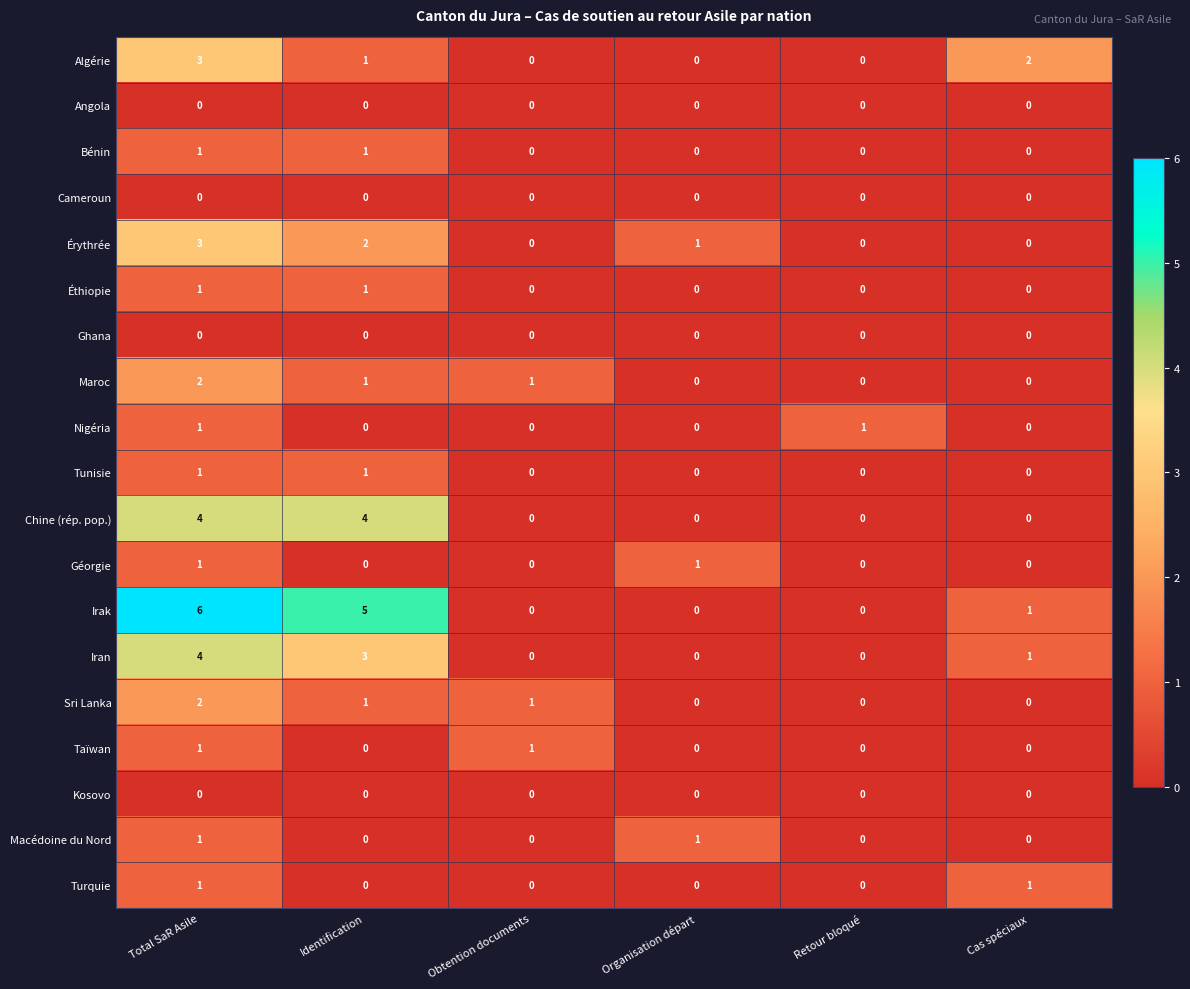

What is the sum of all Chine (rép. pop.) values?

8